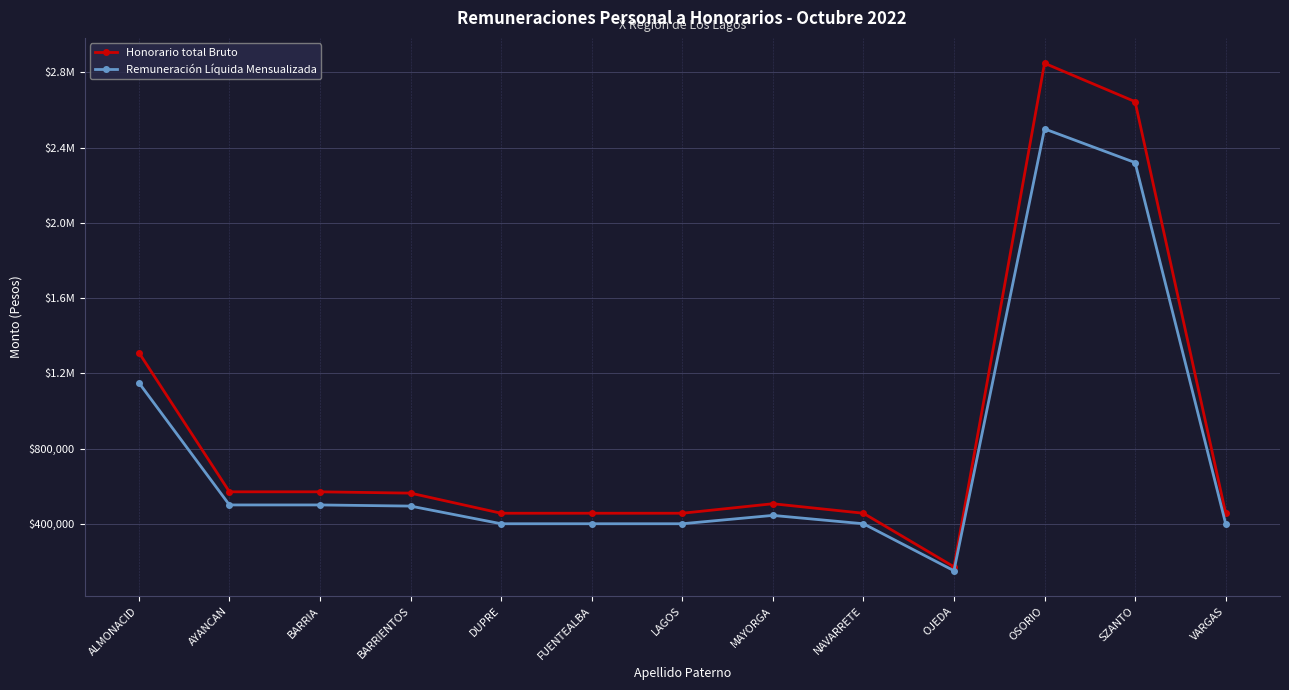

How many interior local valleys does the Remuneración Líquida Mensualizada series have?

1